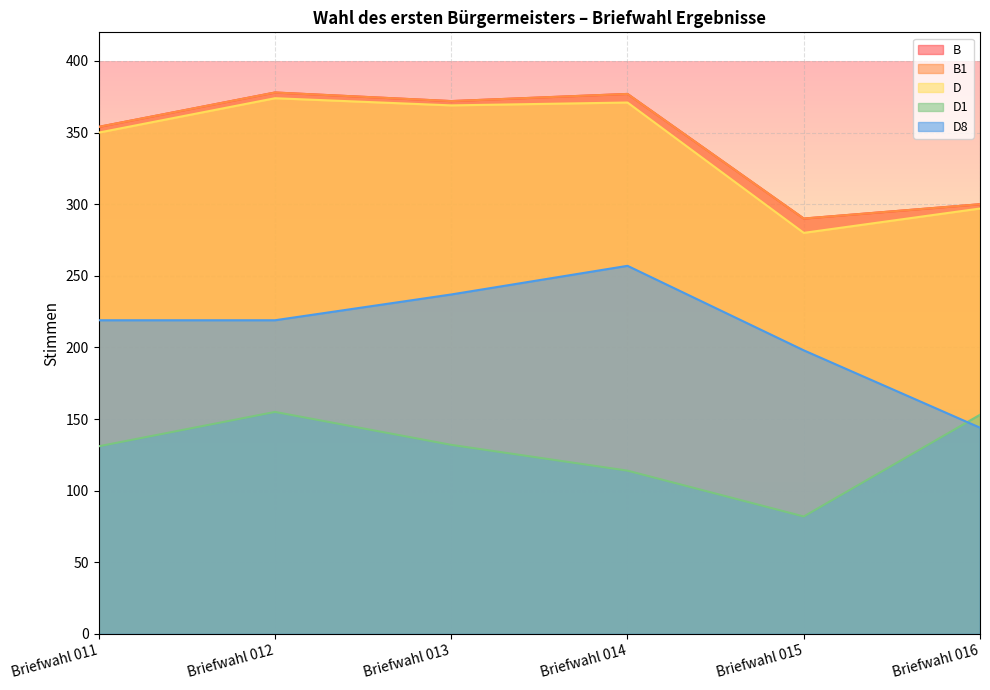

Between Briefwahl 013 and Briefwahl 011, which is larger?

Briefwahl 013